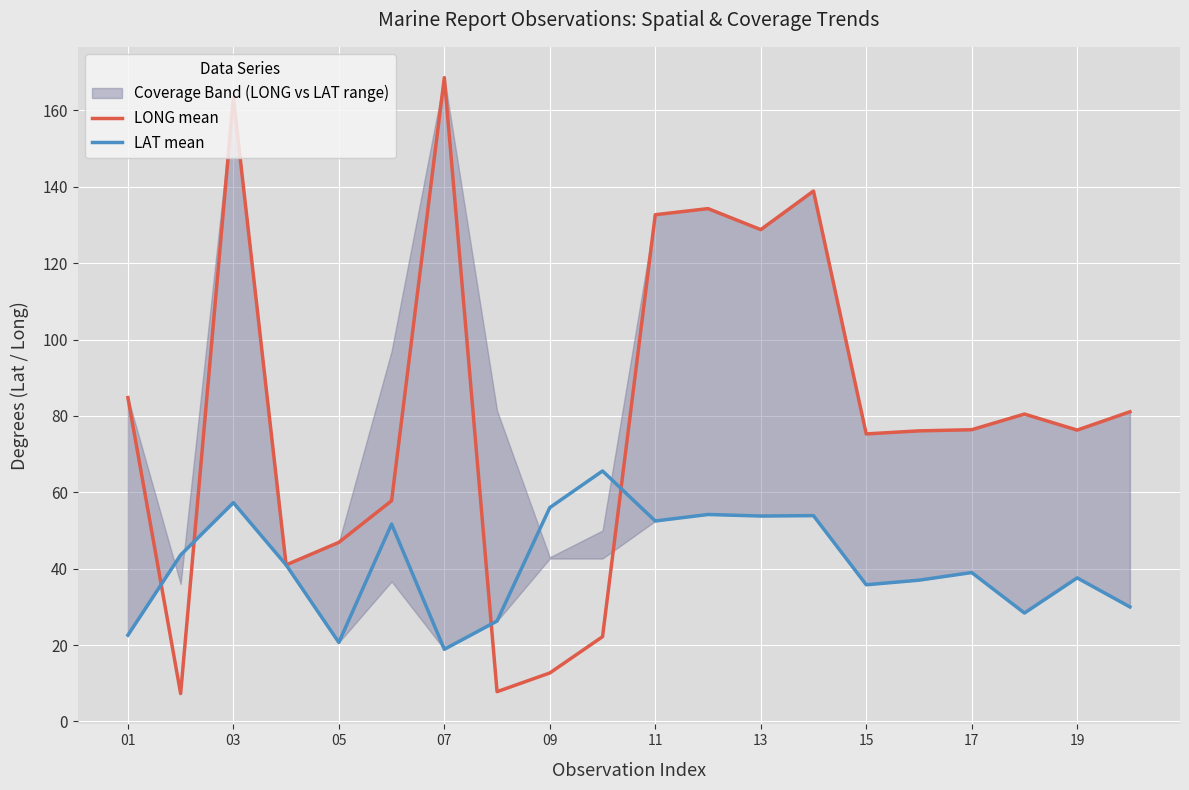

What is the sum of all LONG mean values?

1612.8